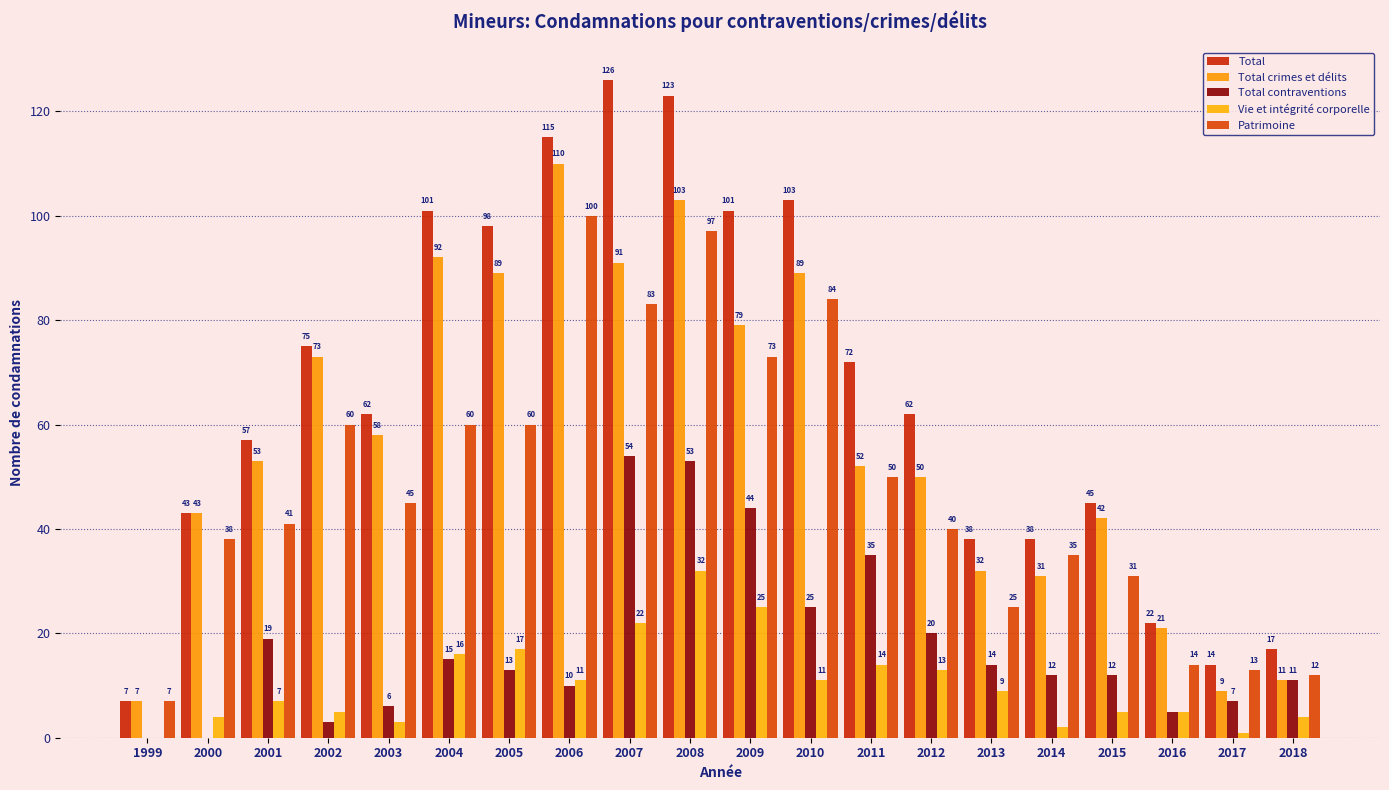

What is the maximum value for Vie et intégrité corporelle?

32